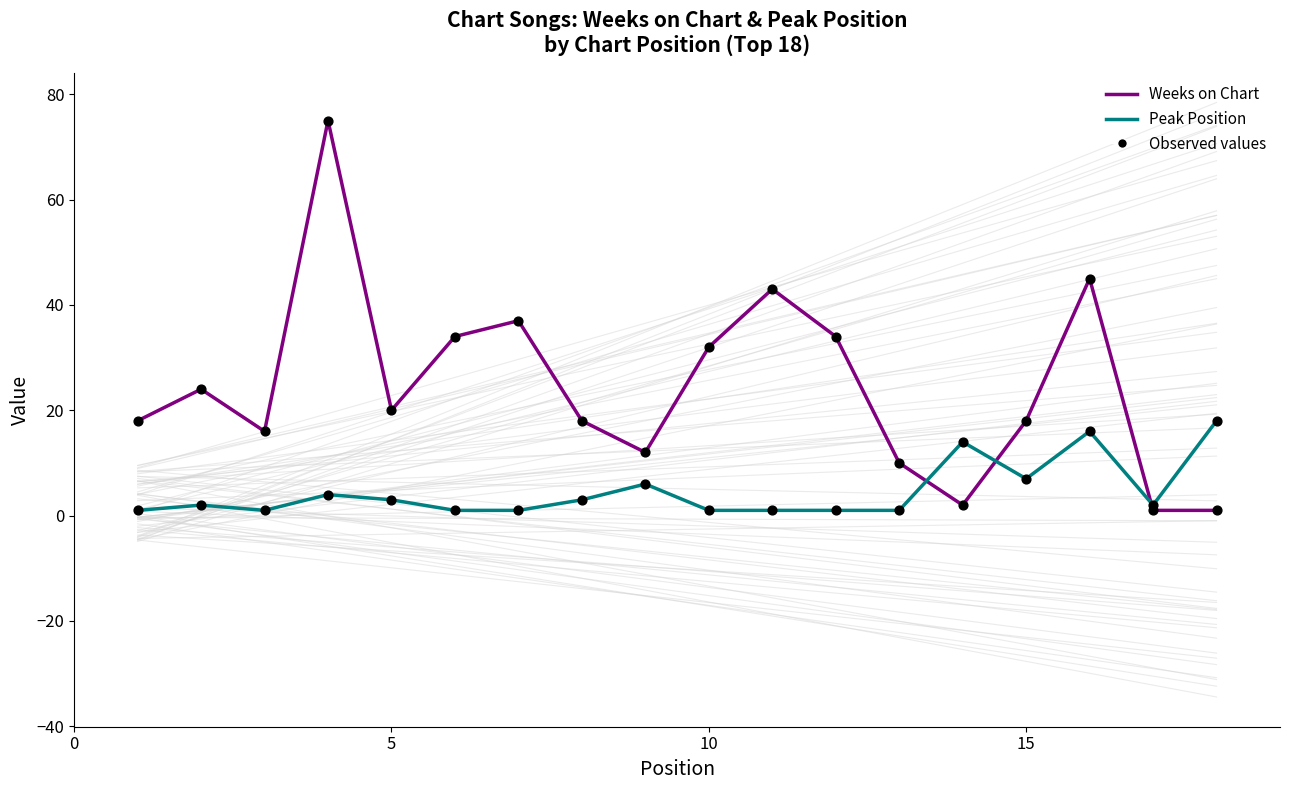

Is the value of Weeks on Chart (obs) at 5 greater than the value of Peak Position (obs) at 8?

Yes